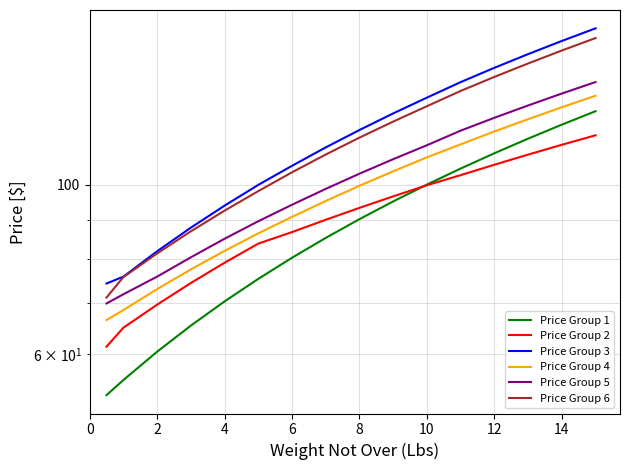

What is the smallest value displayed?

53.1